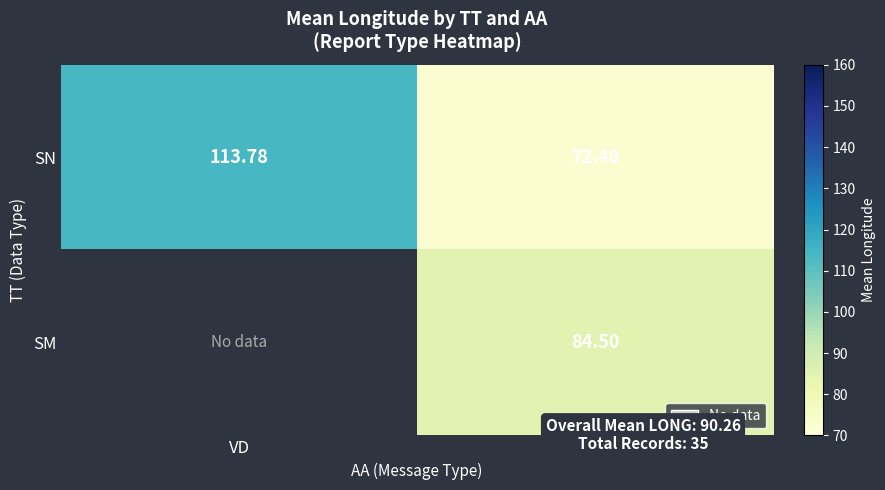

At how many categories does at least one series exceed 91?

1